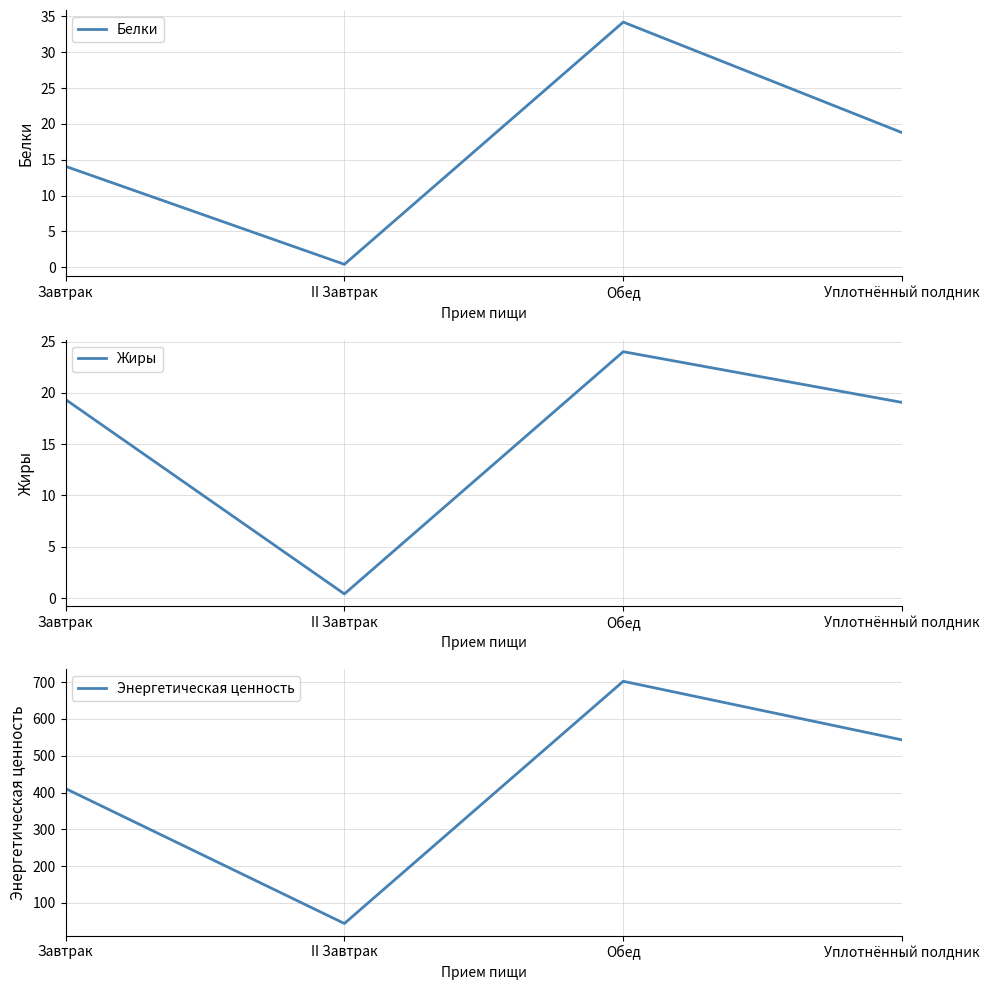

What is the greatest value displayed?

702.4